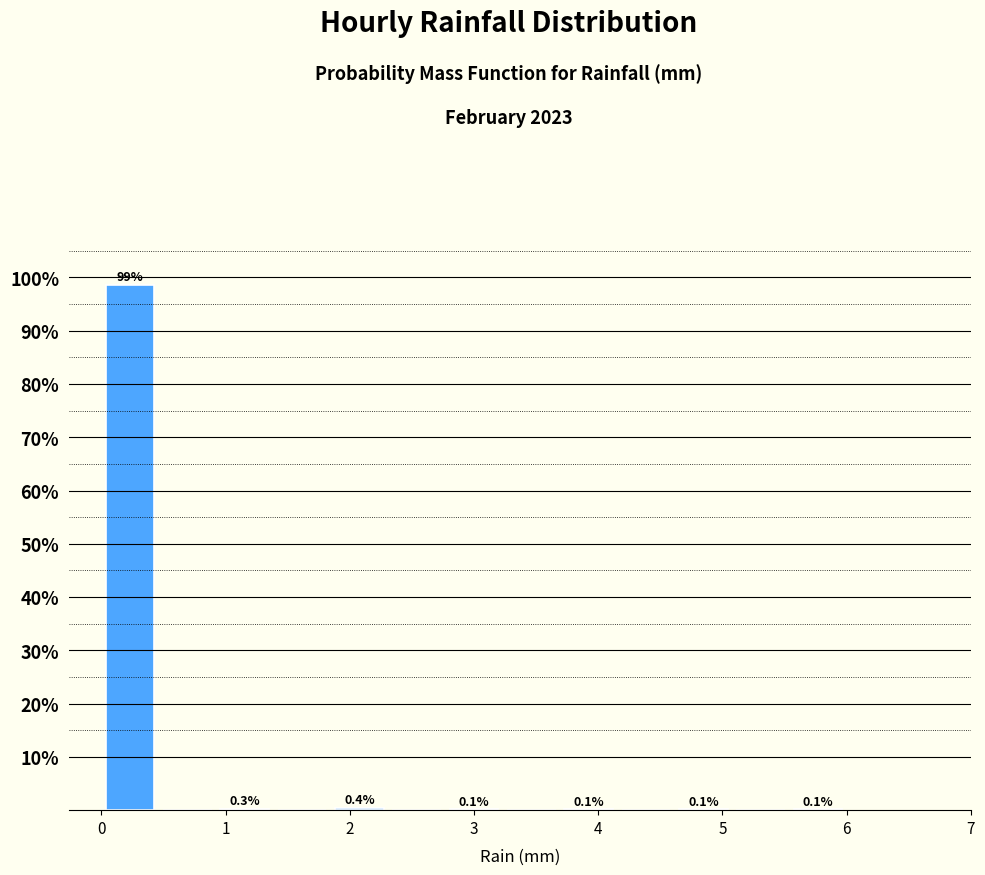

Which range on the x-axis has the tallest bar?

0.0 to 0.5